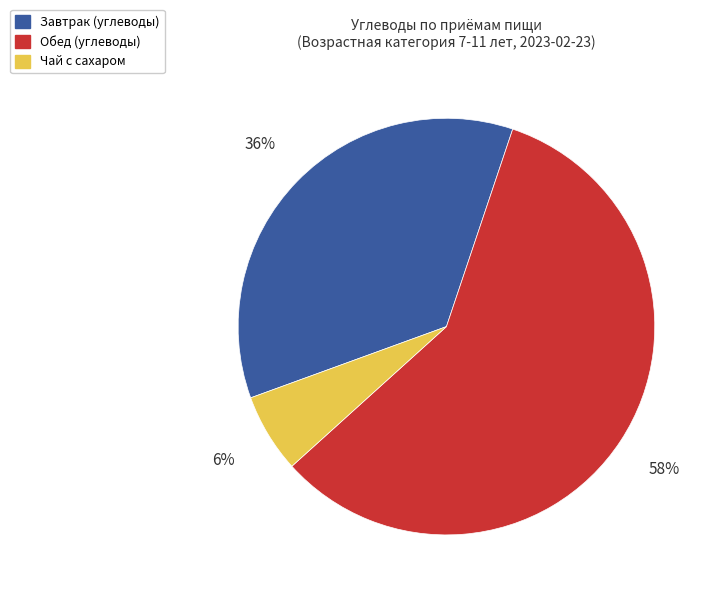

To the nearest percent, what is the average slice percentage?

33%